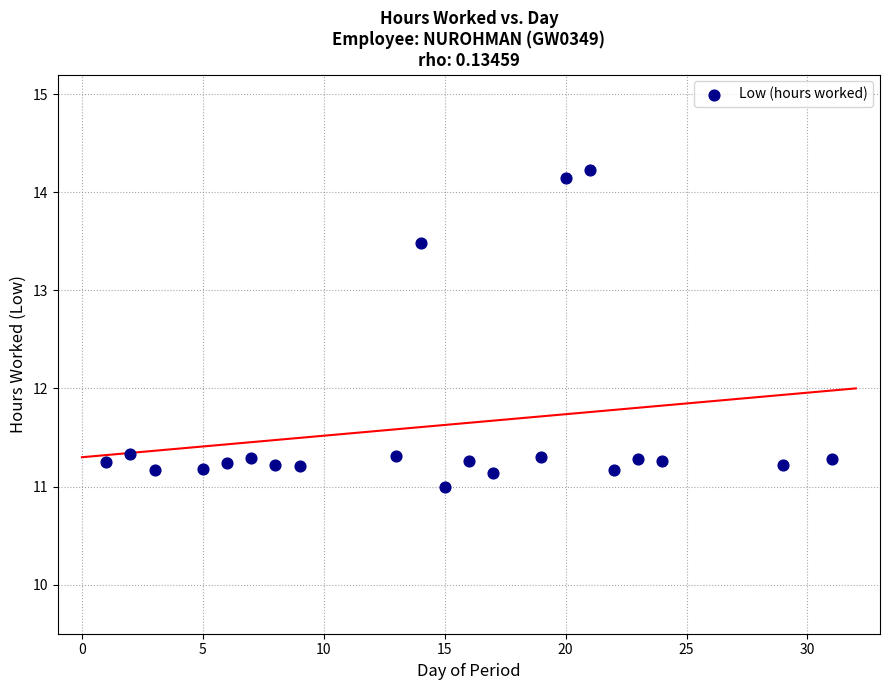

What is the range of Y values (max minus min)?

3.2